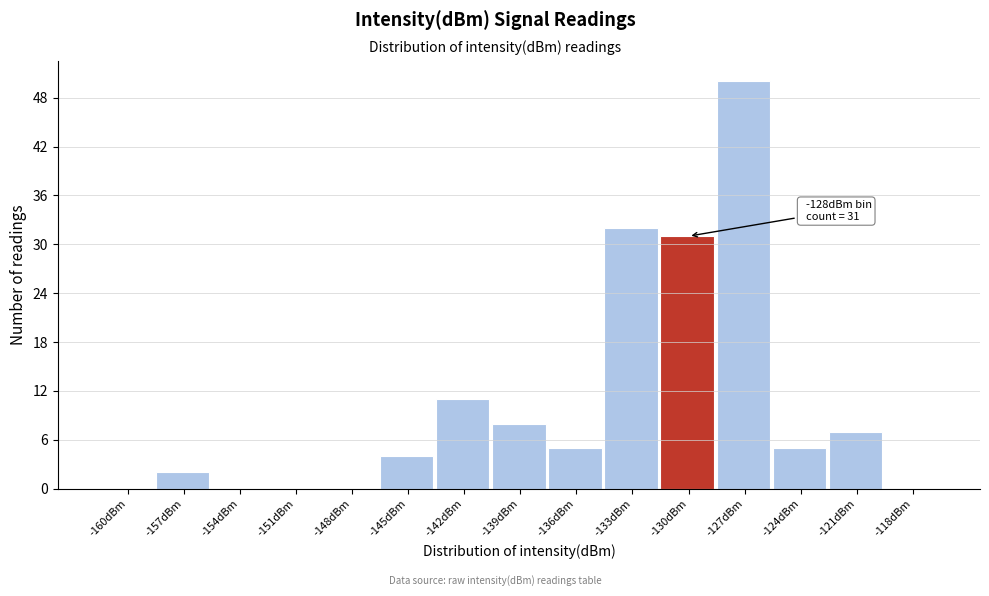

Reading left to right, extract all data points from this chart.

-160dBm=0	-157dBm=2	-154dBm=0	-151dBm=0	-148dBm=0	-145dBm=4	-142dBm=11	-139dBm=8	-136dBm=5	-133dBm=32	-130dBm=31	-127dBm=50	-124dBm=5	-121dBm=7	-118dBm=0